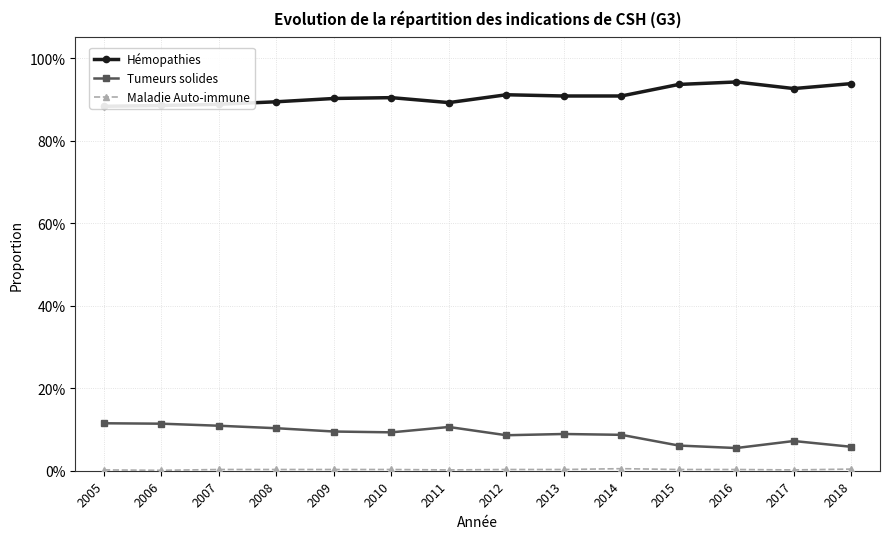

How many interior local valleys does the Hémopathies series have?

2